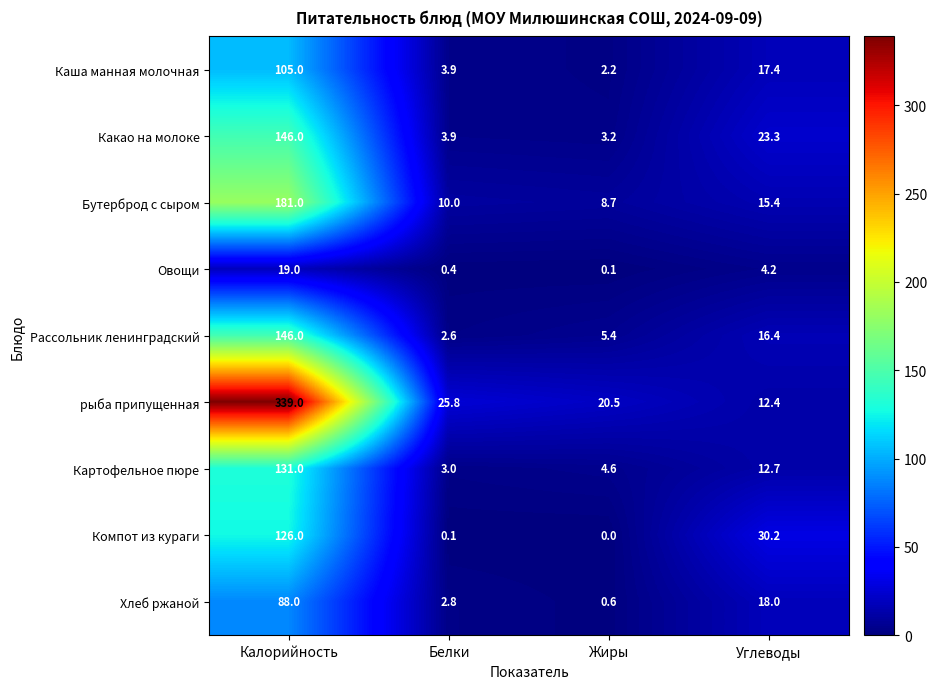

Is it true that Компот из кураги equals 30.2 at Углеводы?

True